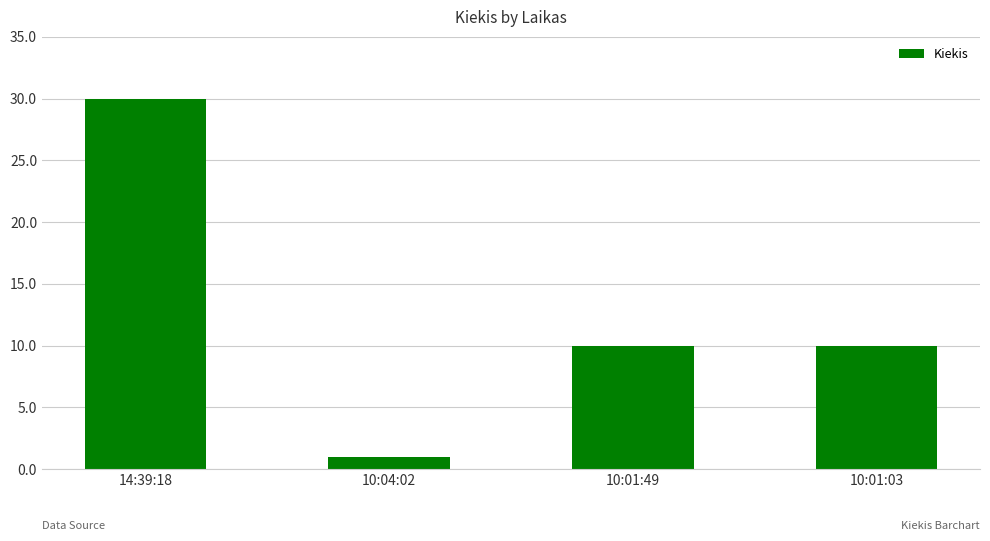

Which label corresponds to the smallest value in the chart?

10:04:02